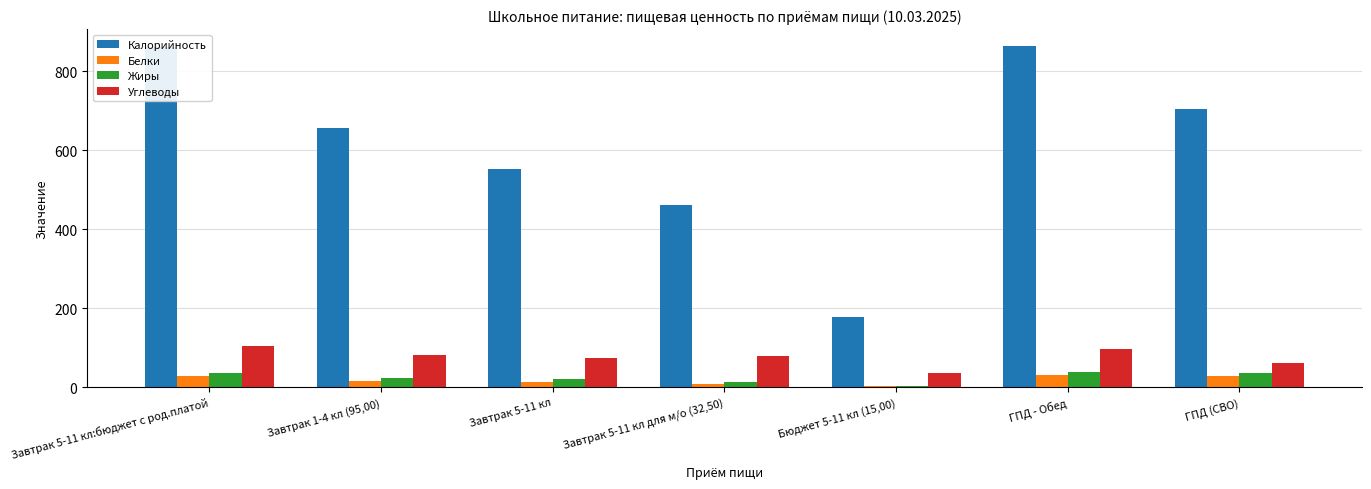

Is it true that Жиры equals 3 at Бюджет 5-11 кл (15,00)?

True